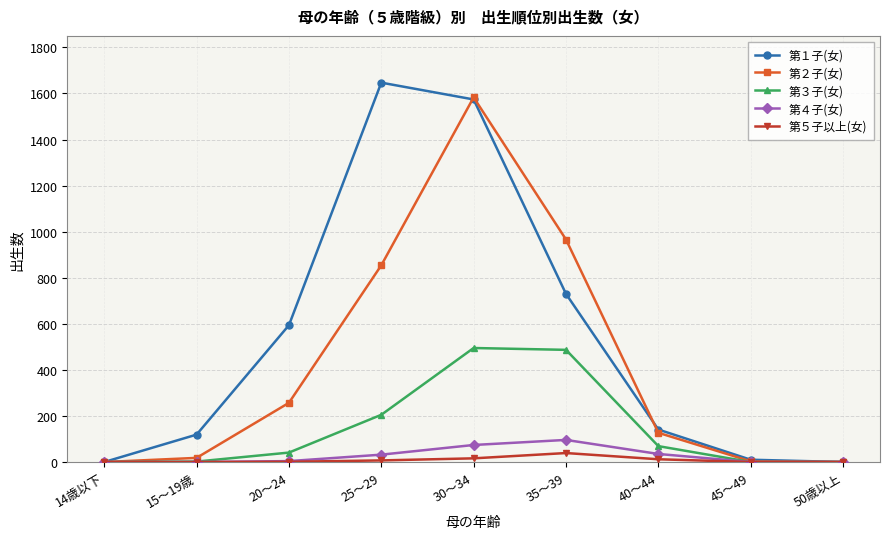

What is the label of the 7th point from the right?

20～24